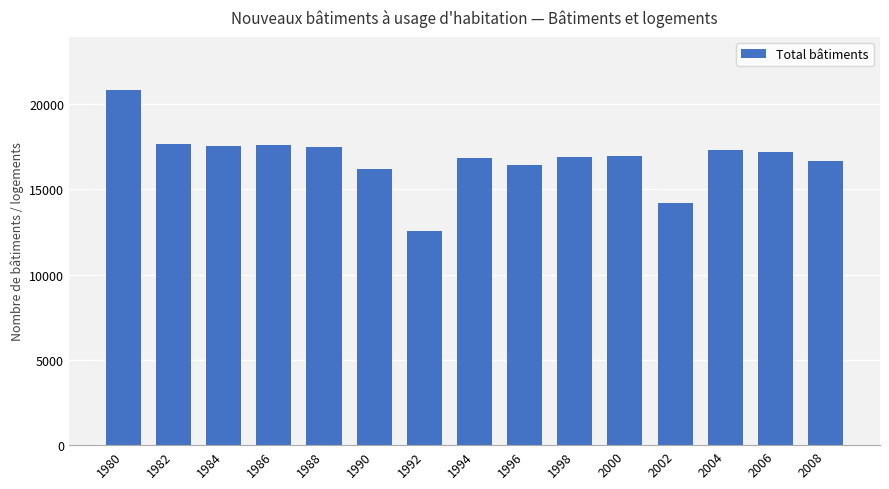

Read the value at 1992.

12533